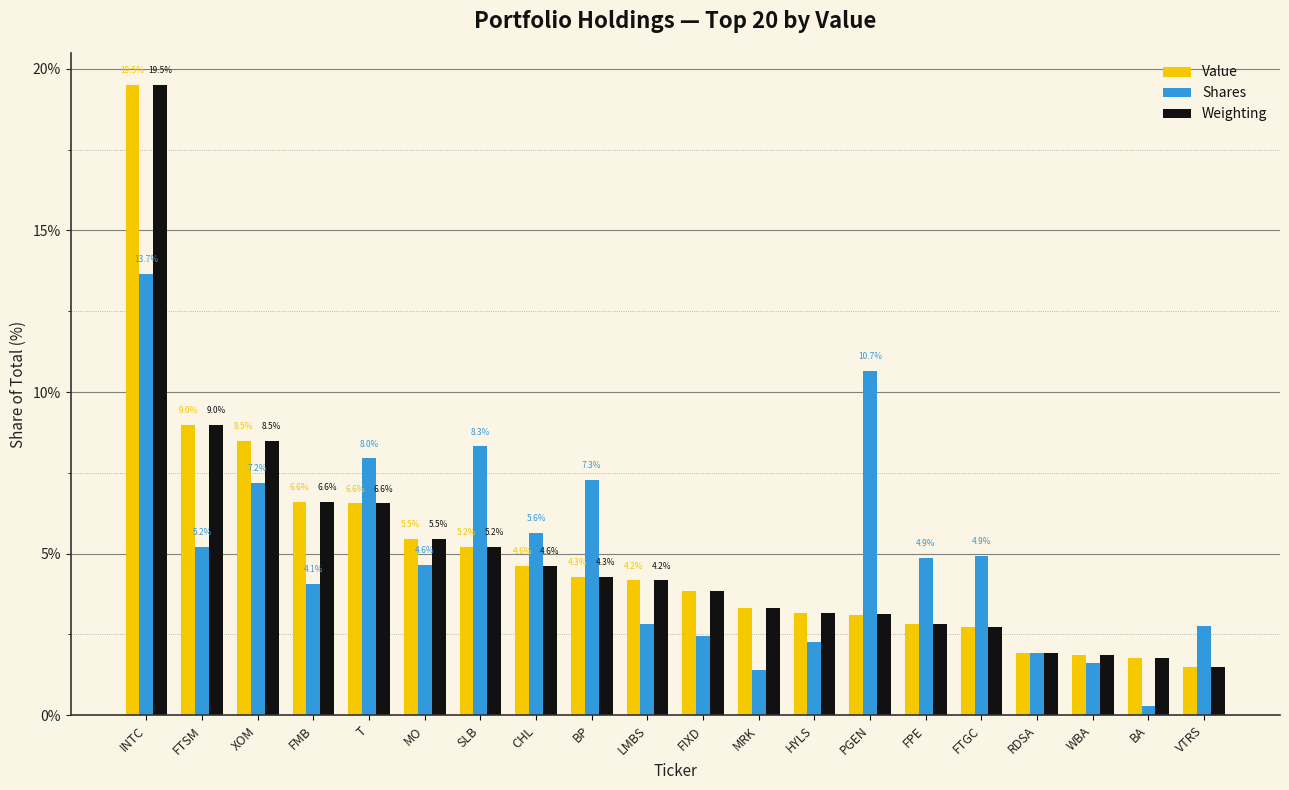

What is the difference between the second highest and second lowest values in the Weighting series?

7.2